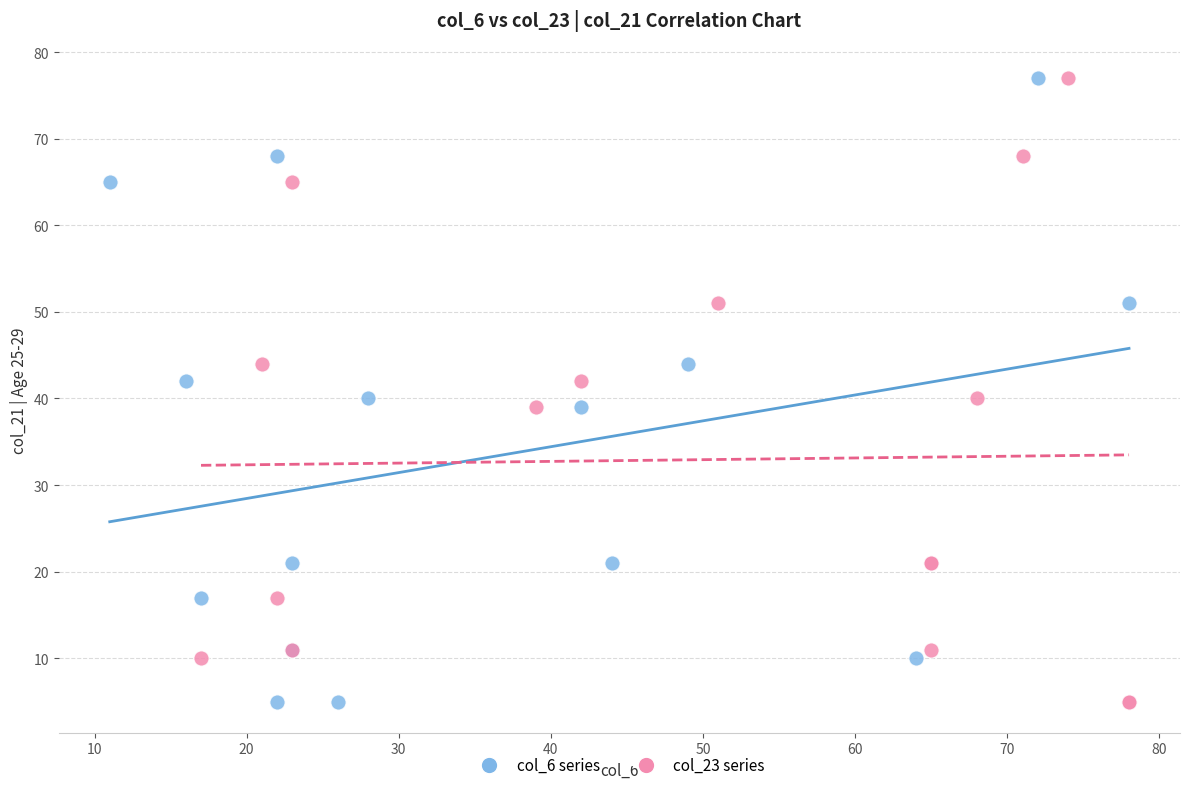

What are all the series names shown in the legend?

col_6 series, col_23 series